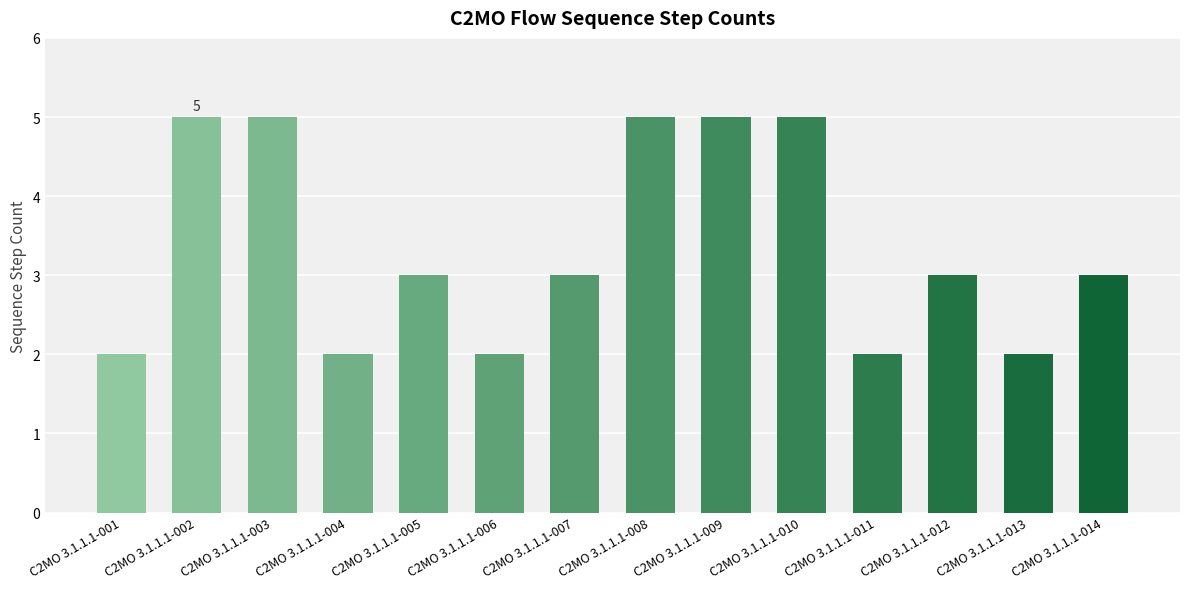

Is it true that the value at C2MO 3.1.1.1-014 is 4?

False